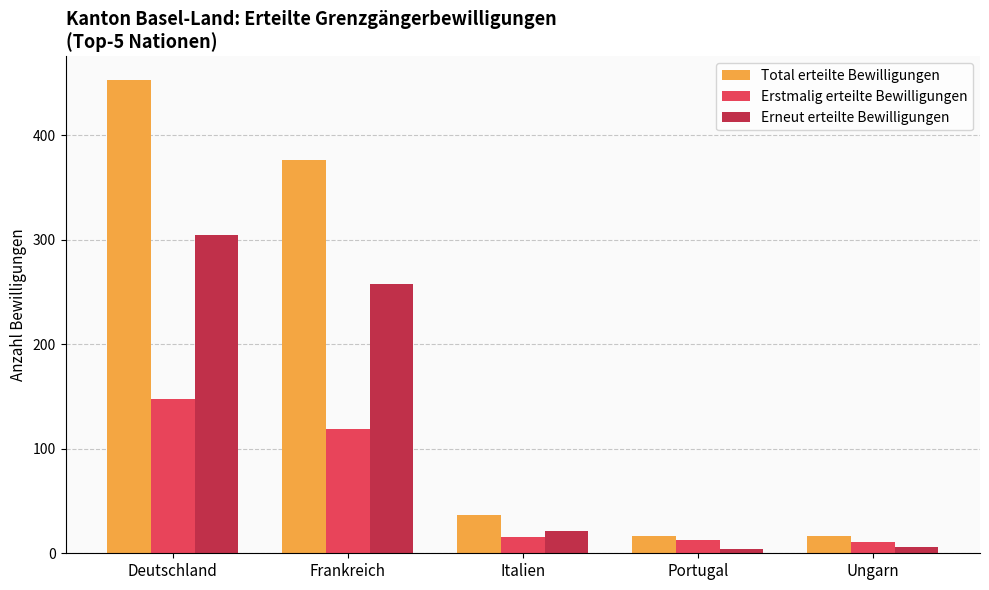

At which label does Erstmalig erteilte Bewilligungen reach its peak?

Deutschland